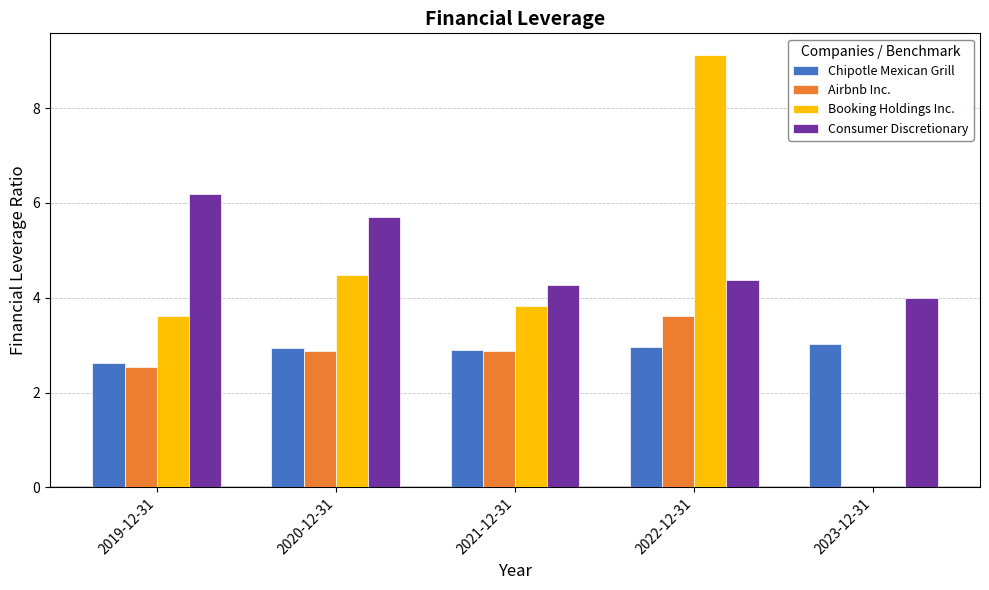

What is the average value of the Airbnb Inc. series?

2.4